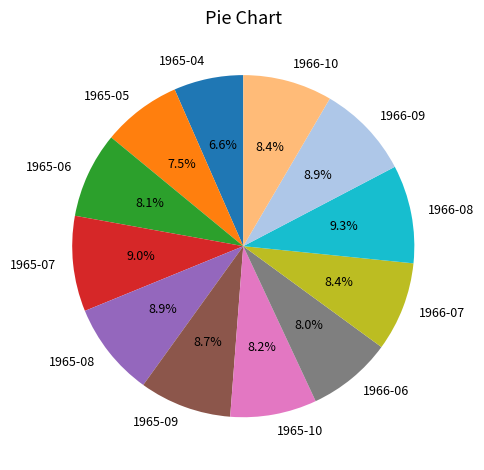

Does any single category account for the majority?

No